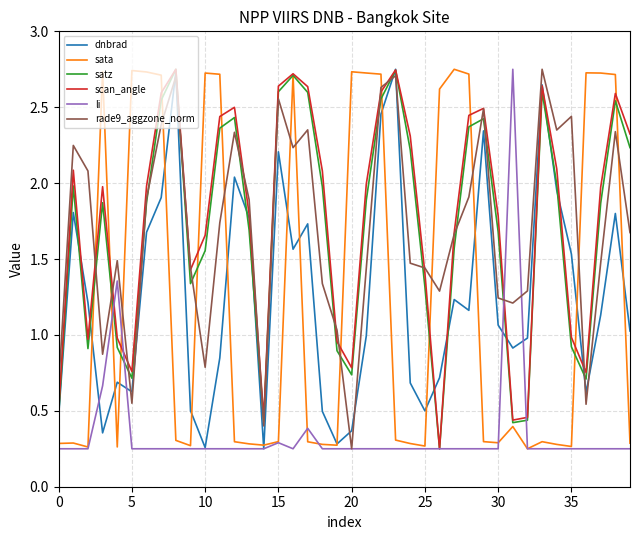

True or false: rade9_aggzone_norm and sata intersect in this chart.

True